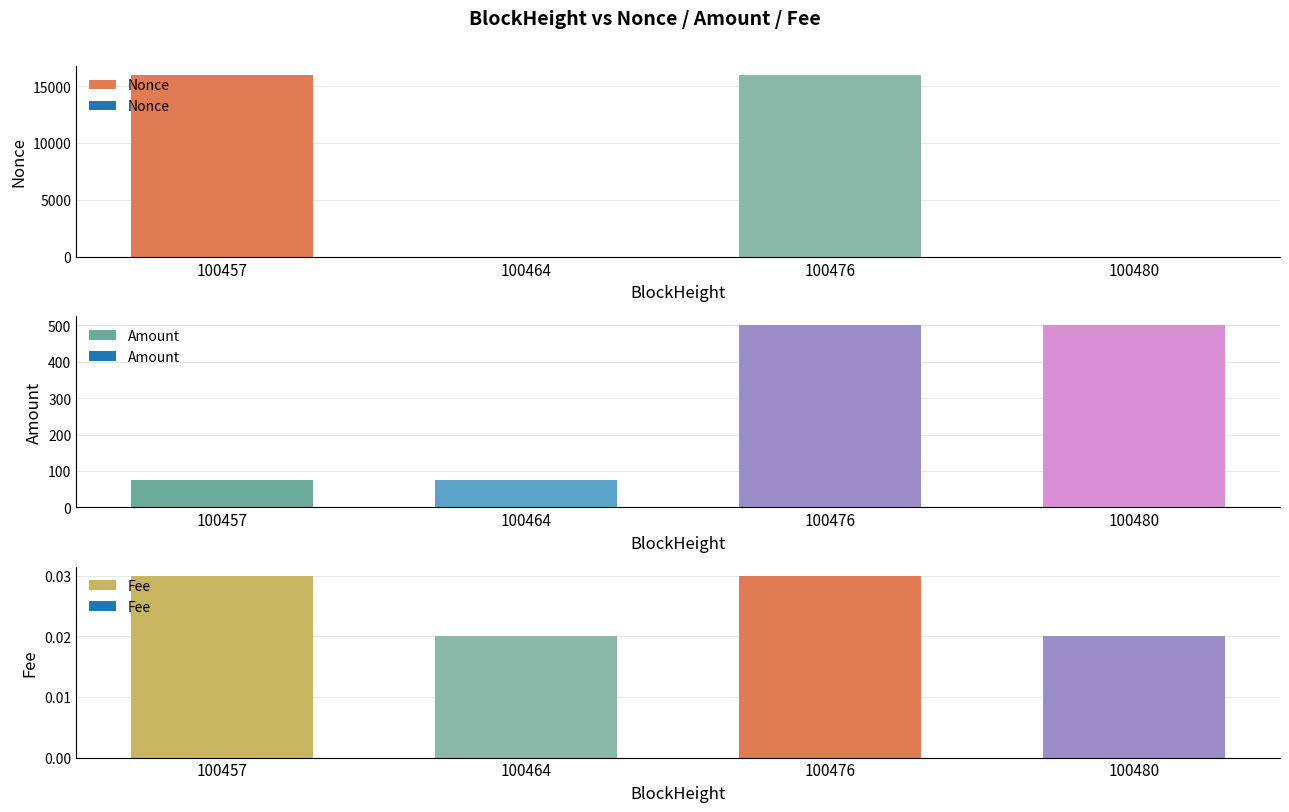

Count the number of categories in the chart.

4